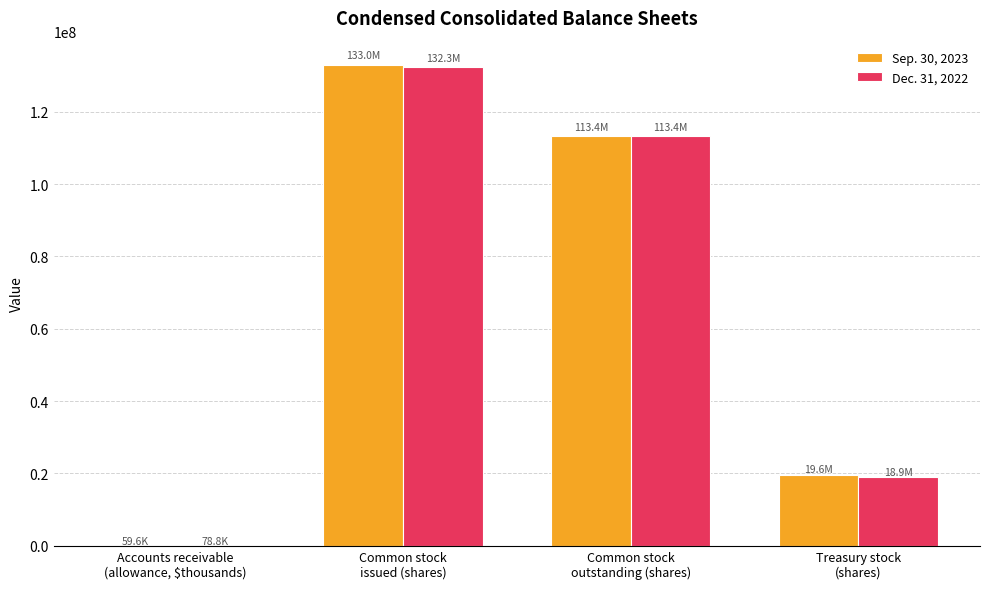

What is the maximum value shown in the chart?

132986087